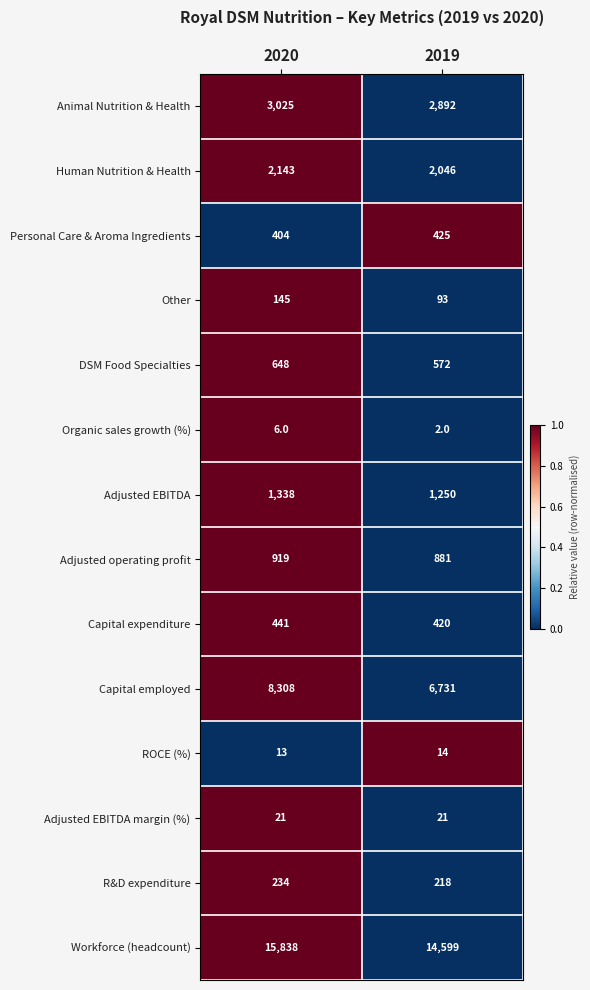

Which series has the largest total across all categories?

Workforce (headcount)